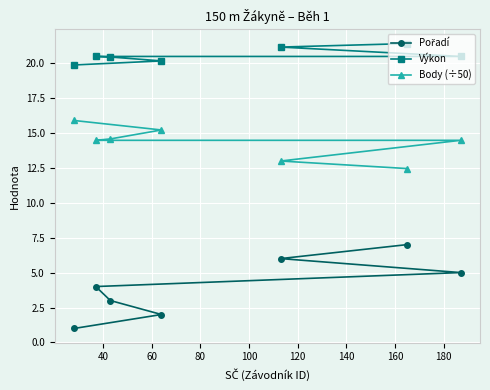

What is the difference between the second highest and minimum values in the Body (÷50) series?

2.8